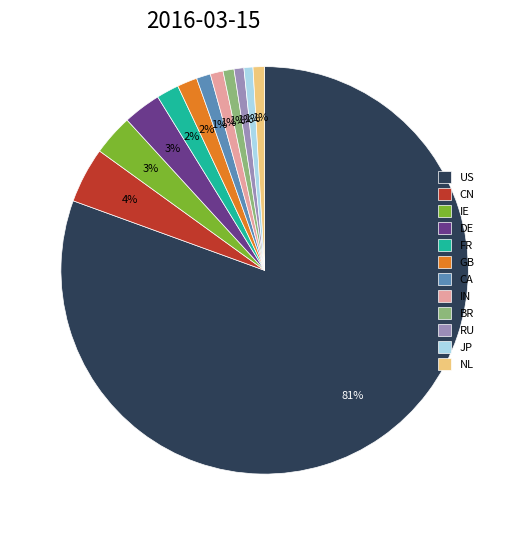

Does DE account for over 50% of the chart?

No